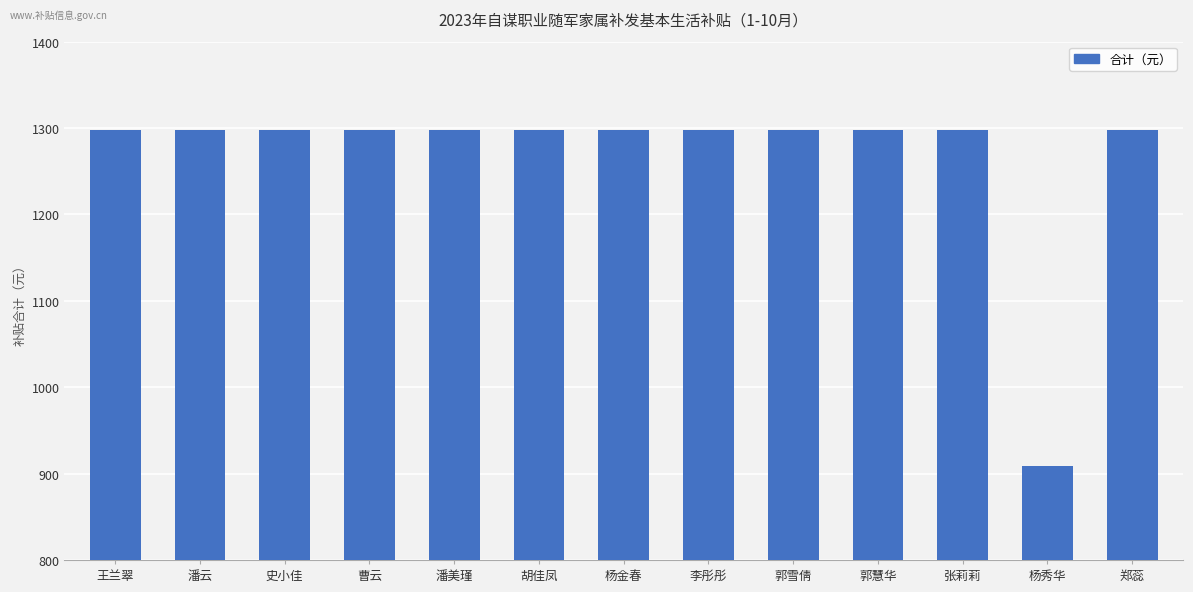

Reading right to left, extract all data points from this chart.

1298.0	908.6	1298.0	1298.0	1298.0	1298.0	1298.0	1298.0	1298.0	1298.0	1298.0	1298.0	1298.0